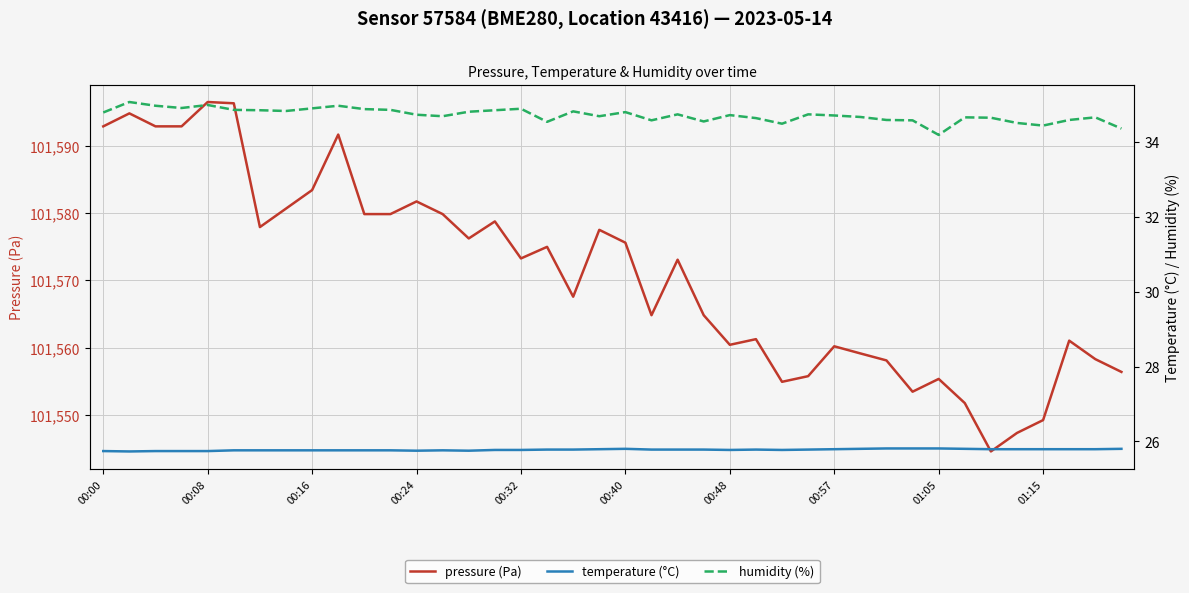

What is the minimum value for pressure (Pa)?

101544.6